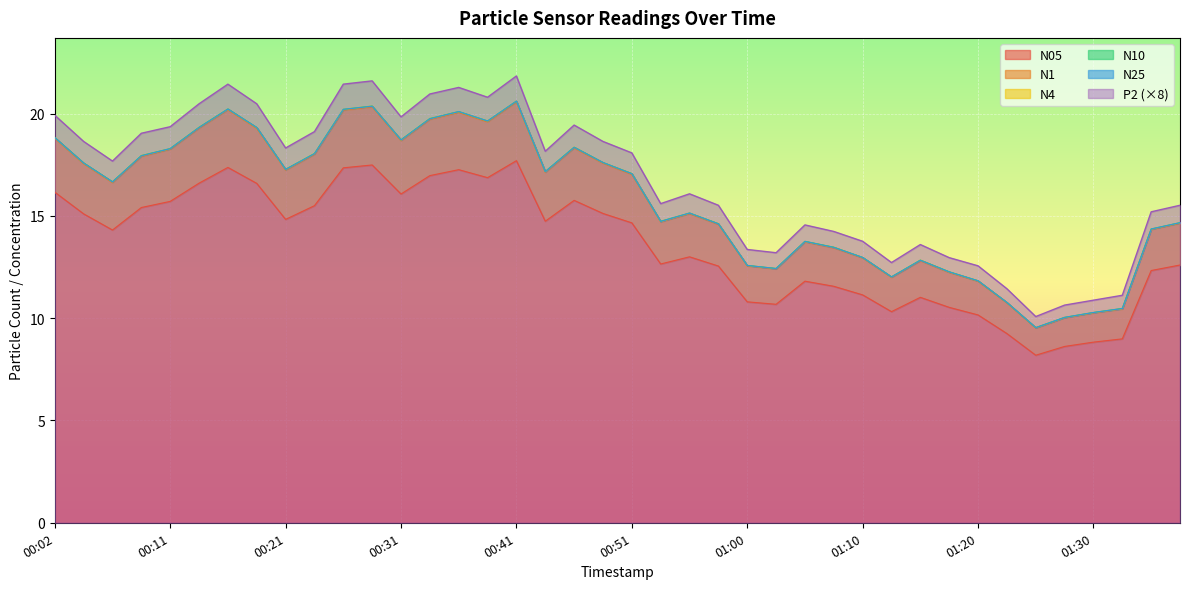

The value of P2 at 00:51 is 9.3. True or false?

False